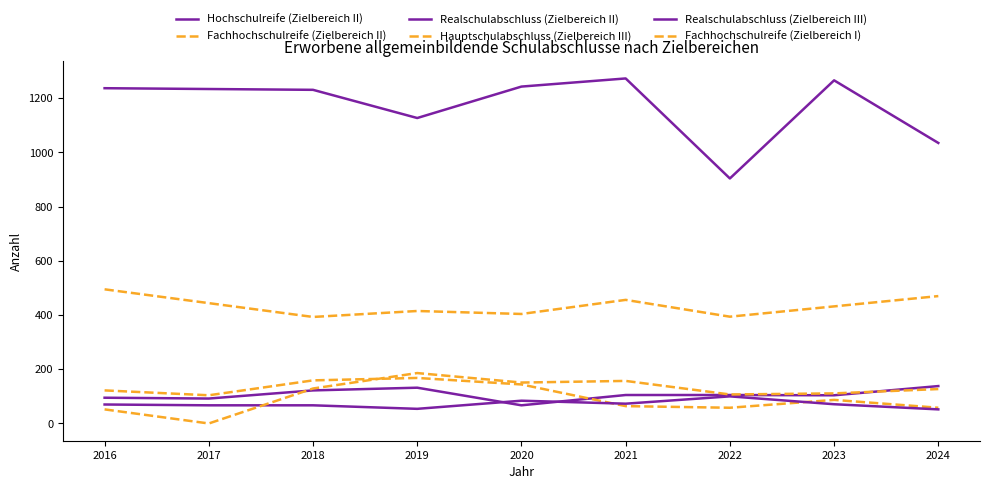

True or false: Fachhochschulreife (Zielbereich II) and Realschulabschluss (Zielbereich II) intersect in this chart.

False